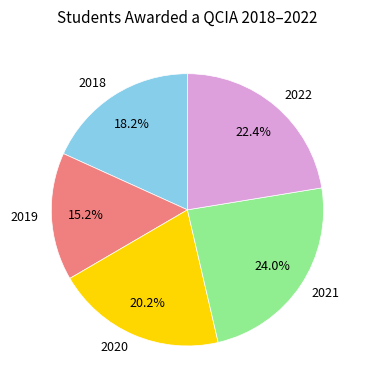

What percentage is NOT represented by 2019?

84.8%